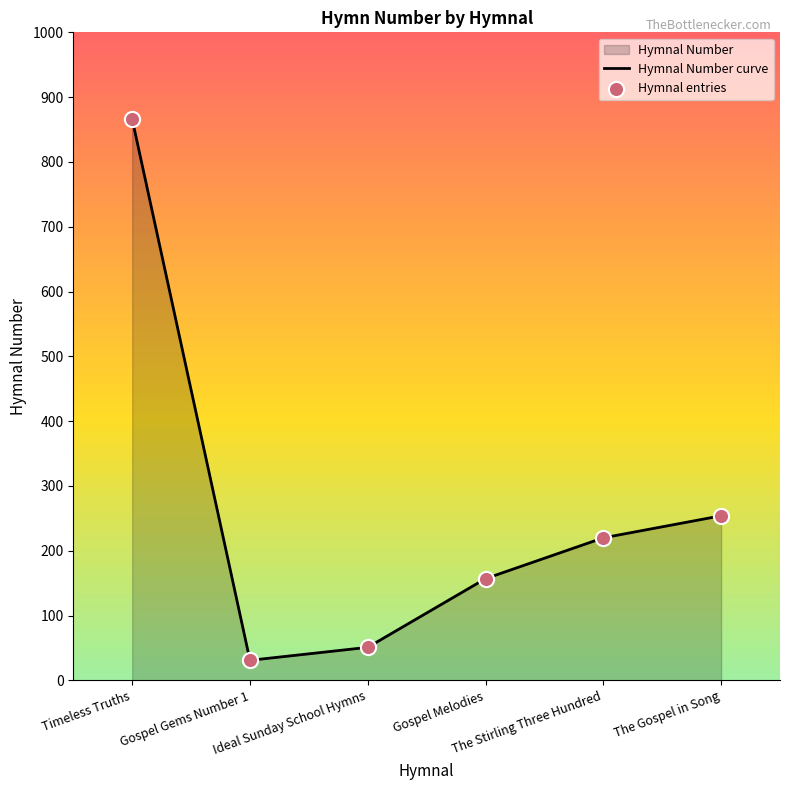

Which series has the widest spread of Y values?

Hymnal Number curve